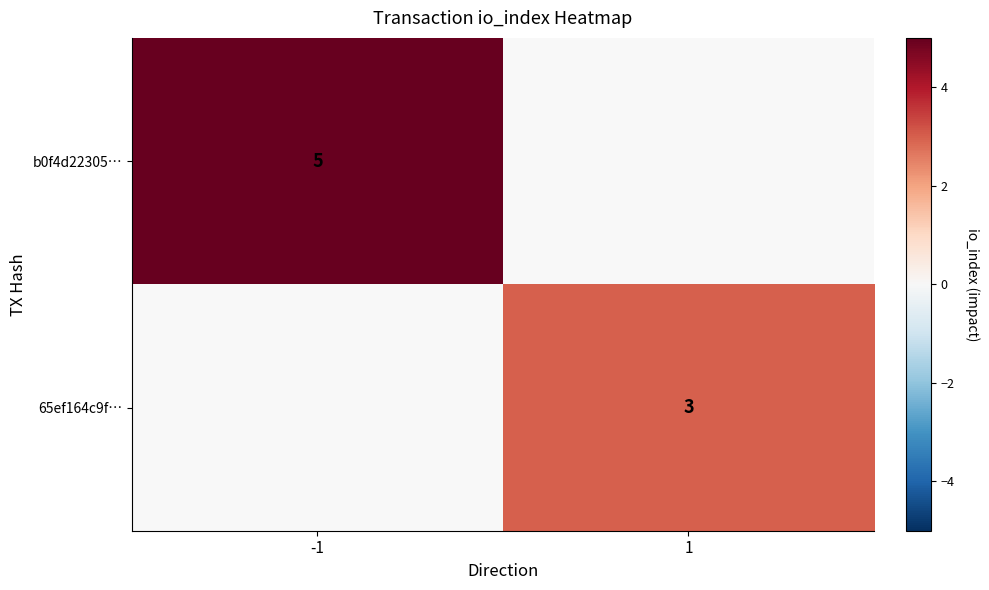

The value of 65ef164c9f… at 1 is 3. True or false?

True